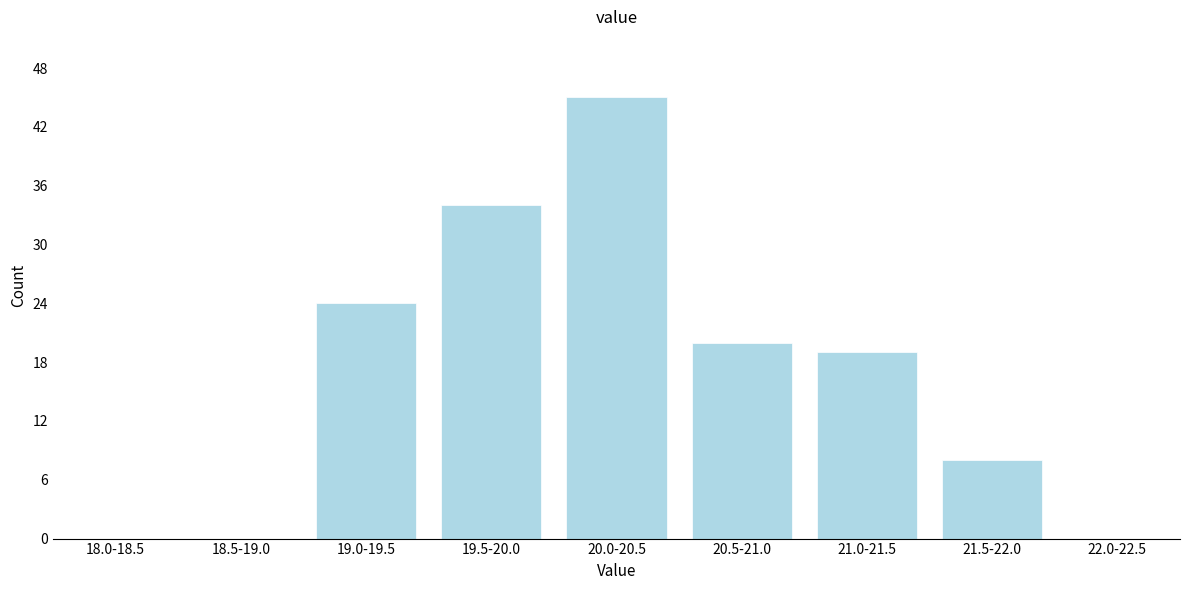

Reading left to right, list all the values displayed in this chart.

18.0-18.5=0	18.5-19.0=0	19.0-19.5=24	19.5-20.0=34	20.0-20.5=45	20.5-21.0=20	21.0-21.5=19	21.5-22.0=8	22.0-22.5=0